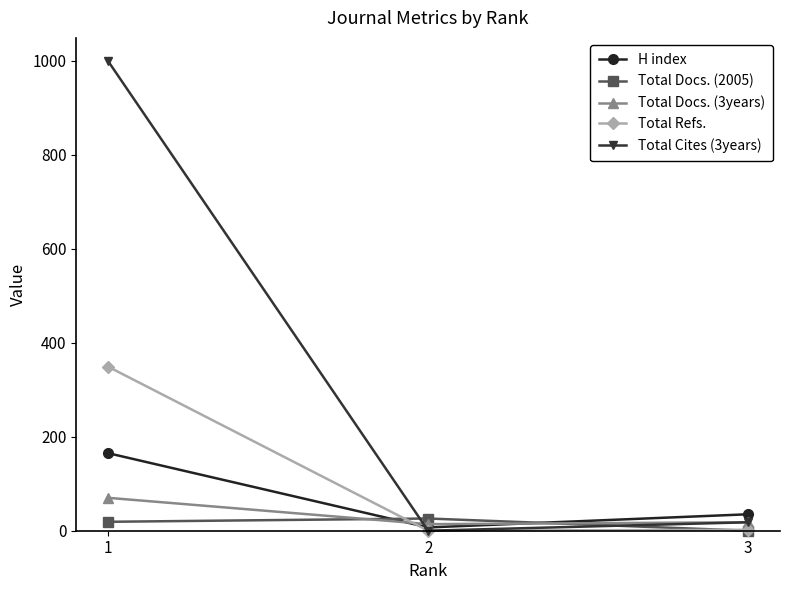

Which series has the largest total across all categories?

Total Cites (3years)